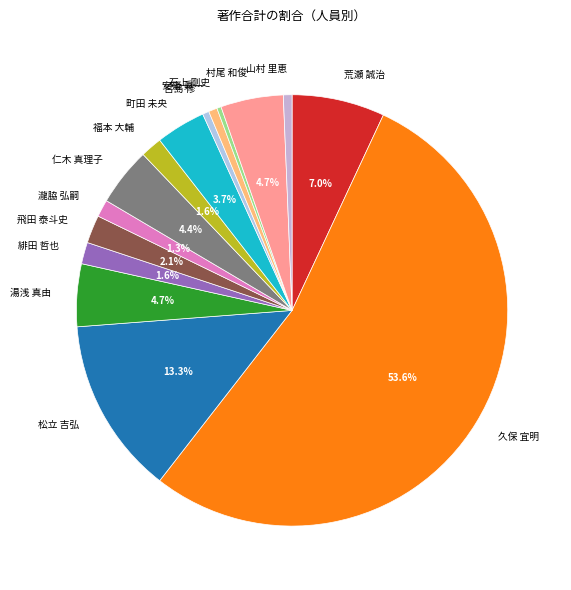

How many slices are in this pie chart?

15